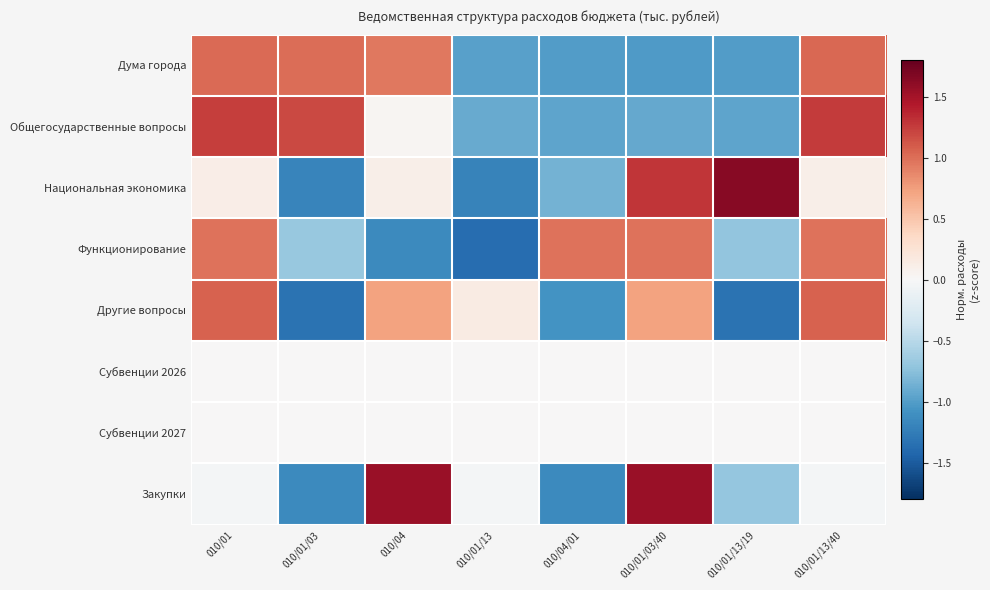

What is the total value across all series at 010/04?

2.2